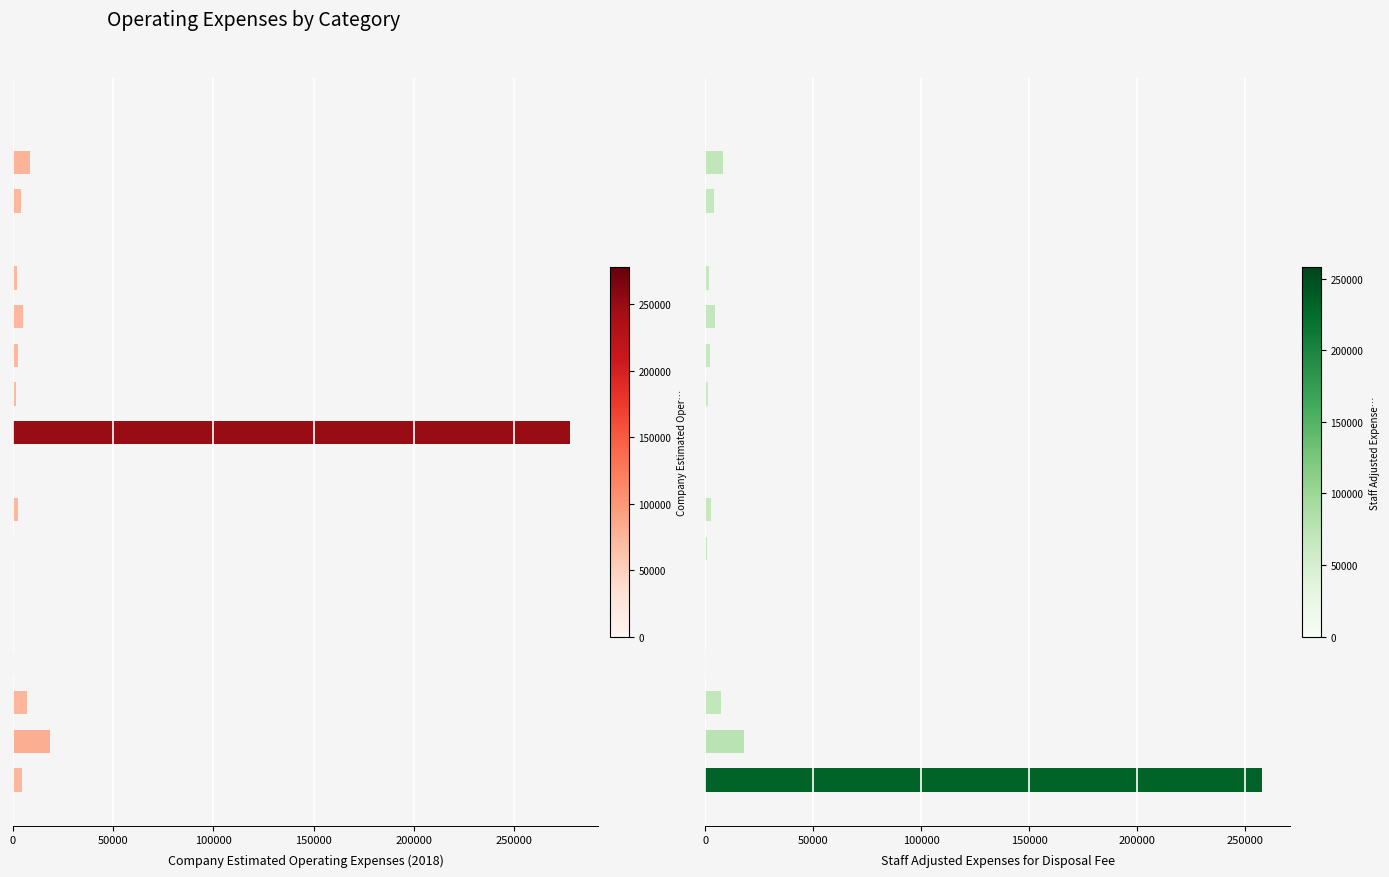

How many values in the Staff Adjusted Expenses for Disposal Fee series are below 1904?

9